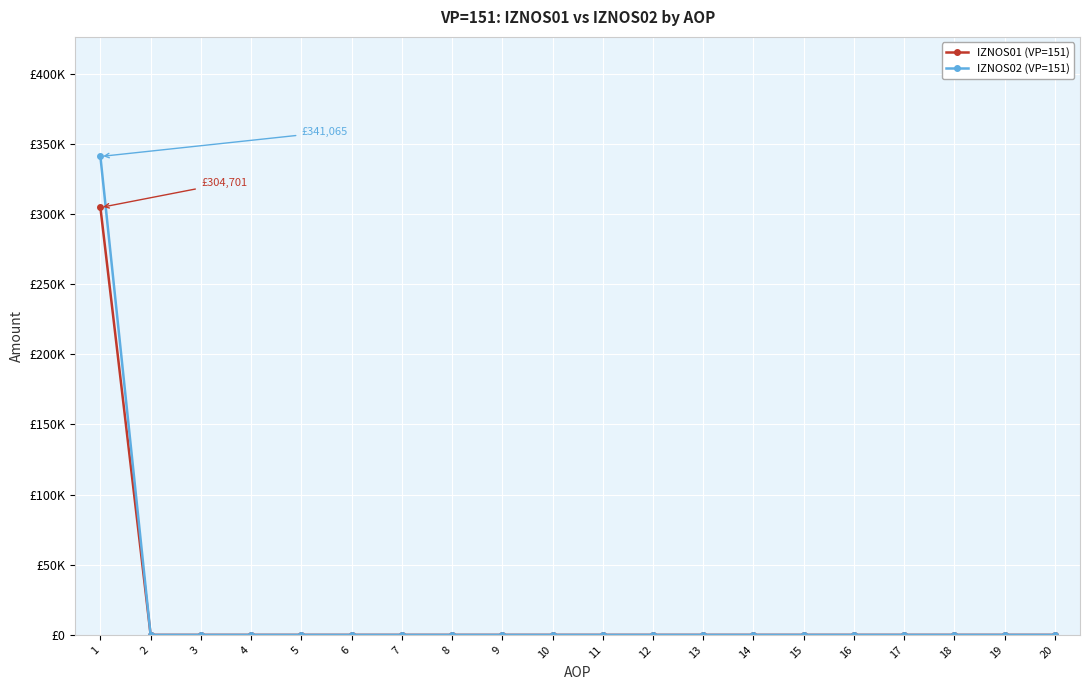

Does the chart have visible grid lines?

Yes